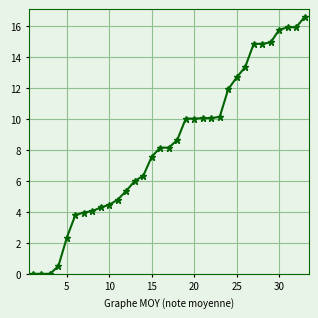

How many values are below 8?

15